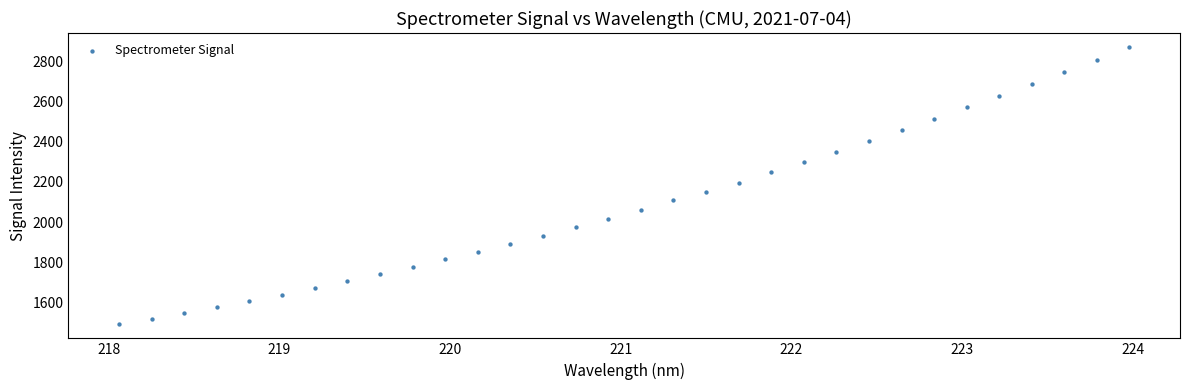

What is the range of Y values (max minus min)?

1380.1